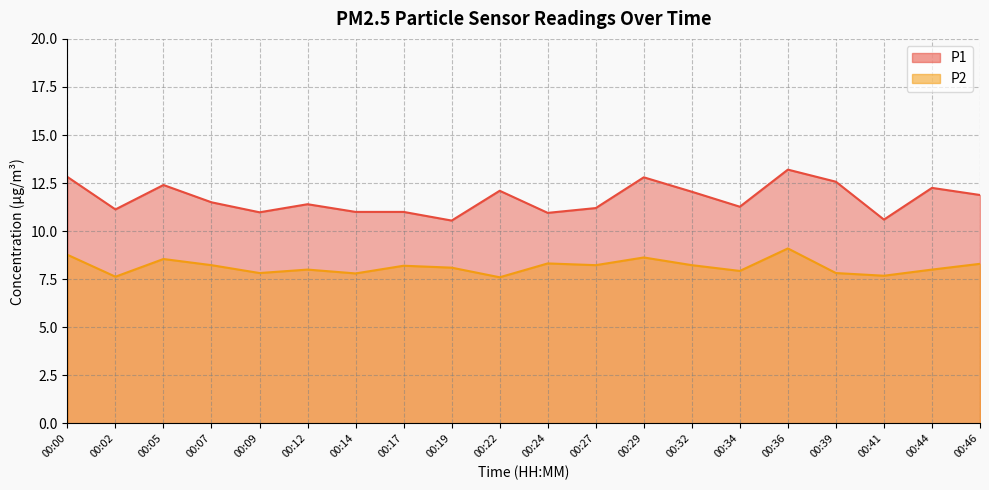

What is the sum of all P2 values?

162.9